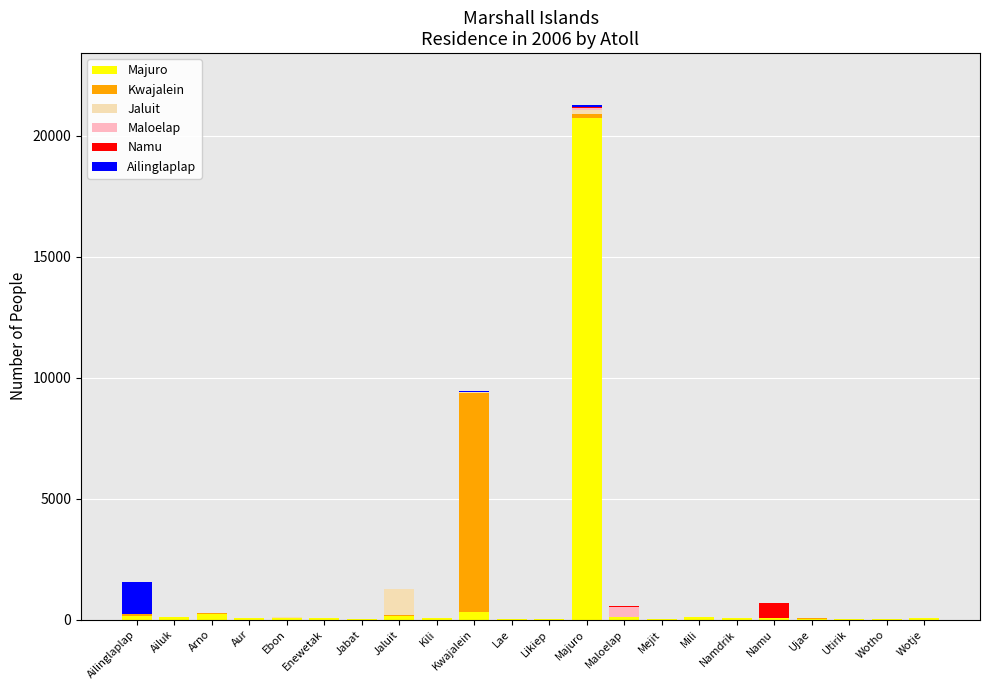

What are all the series names shown in the legend?

Majuro, Kwajalein, Jaluit, Maloelap, Namu, Ailinglaplap